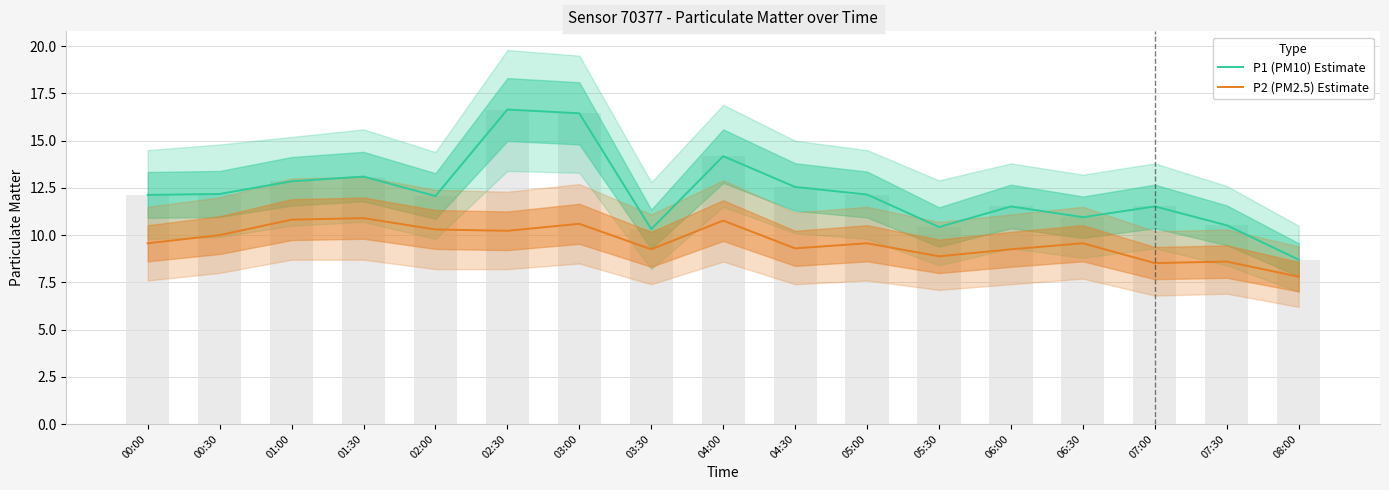

How many values in the P2 (PM2.5) Estimate series exceed 9?

13